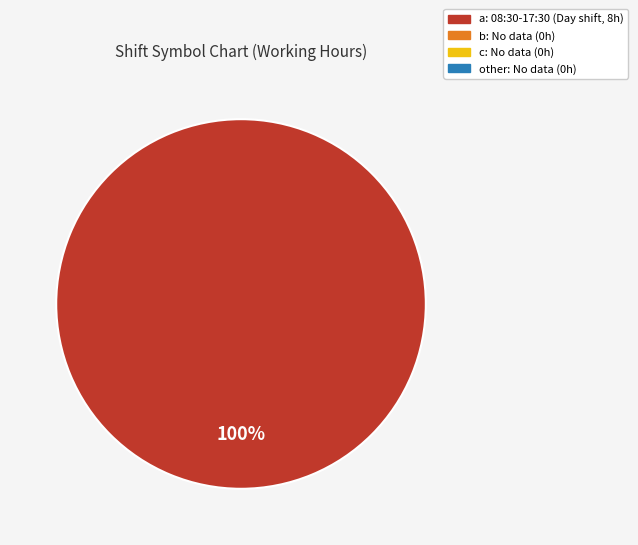

Does any single category account for the majority?

Yes